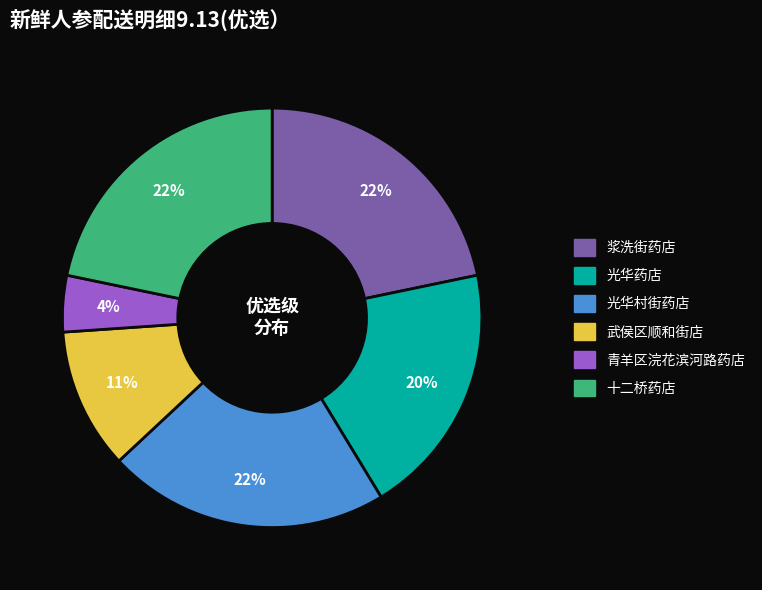

Combined, do 浆洗街药店 and 武侯区顺和街店 account for over 50%?

No